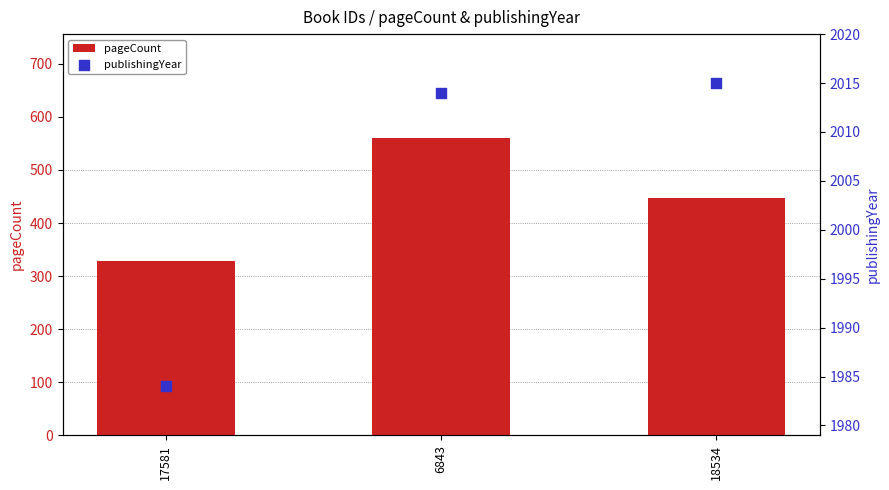

Which series reaches the minimum Y coordinate?

pageCount